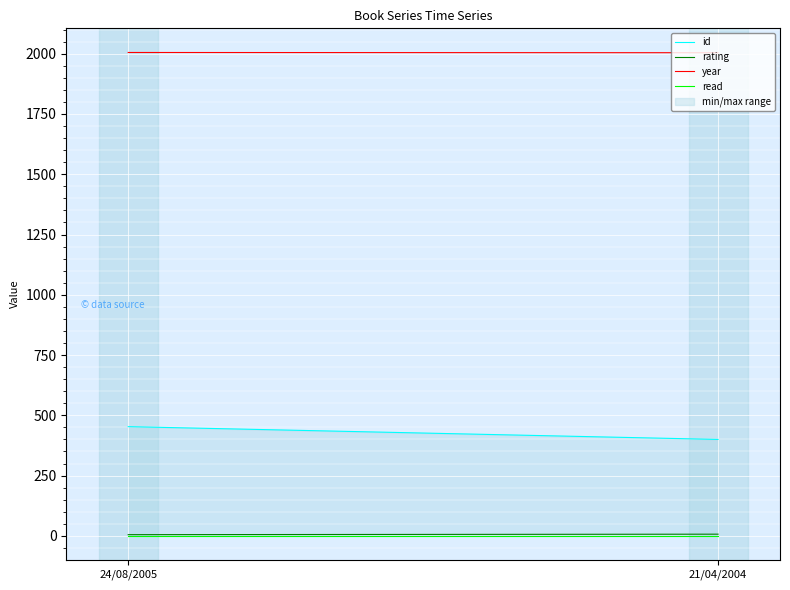

What are all the series names shown in the legend?

id, rating, year, read